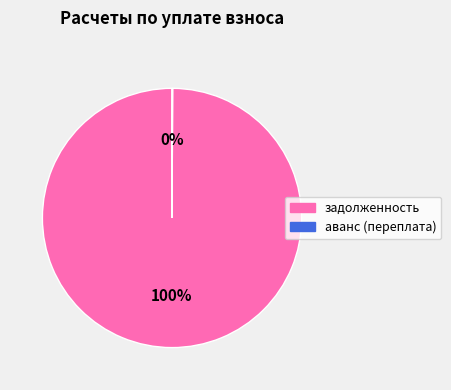

To the nearest percent, what is the average slice percentage?

50%